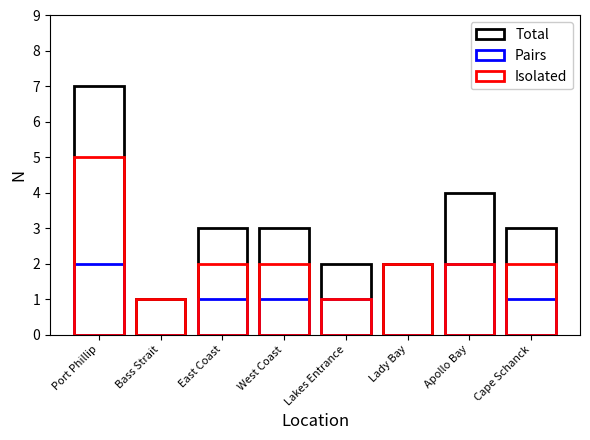

What are all the series names shown in the legend?

Total, Pairs, Isolated